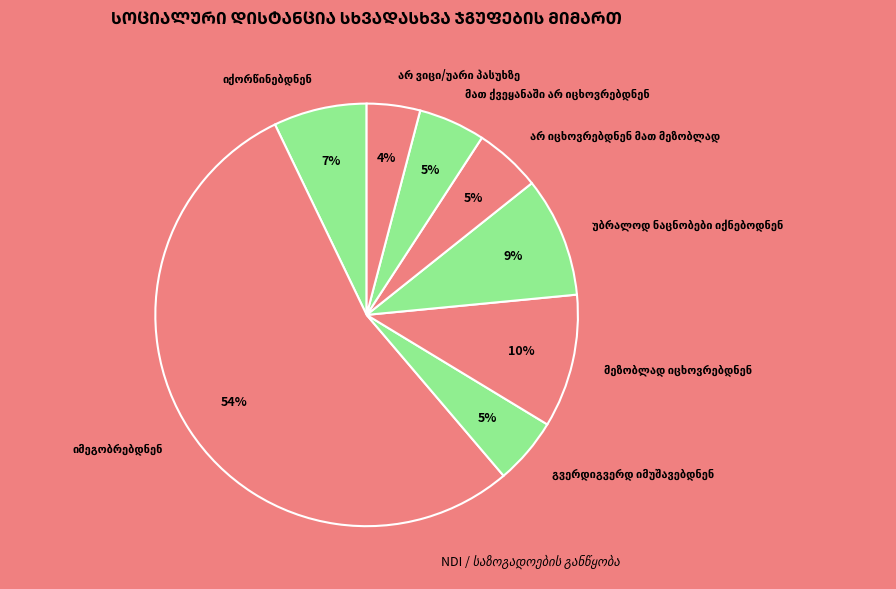

To the nearest percent, what is the average slice percentage?

12%